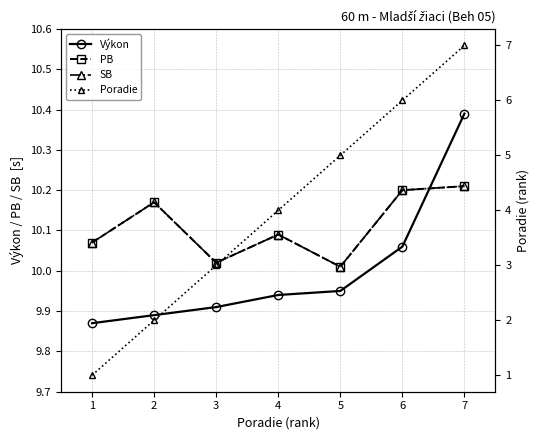

How many interior local valleys does the PB series have?

2